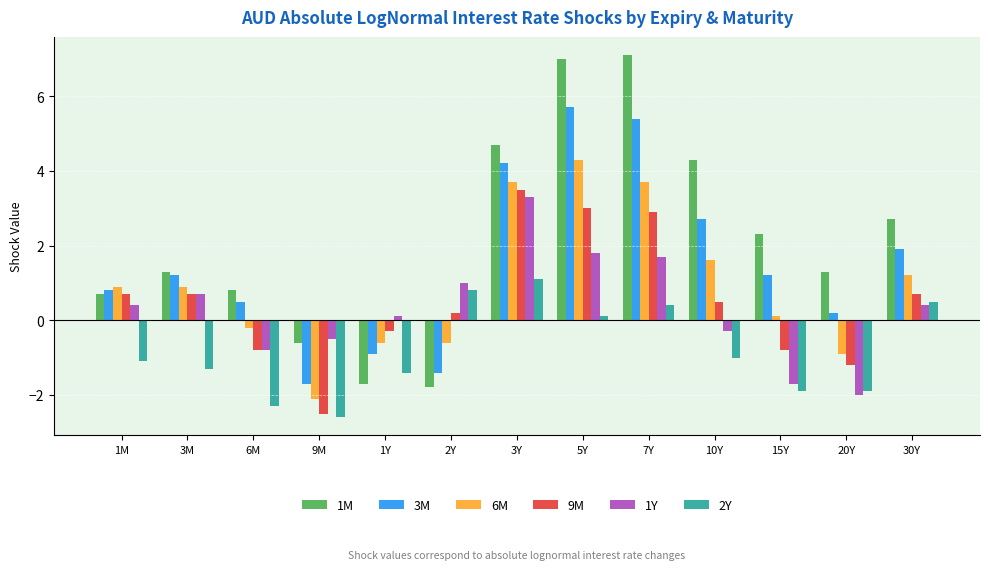

Rank the series at 15Y from highest to lowest value.

1M, 3M, 6M, 9M, 1Y, 2Y